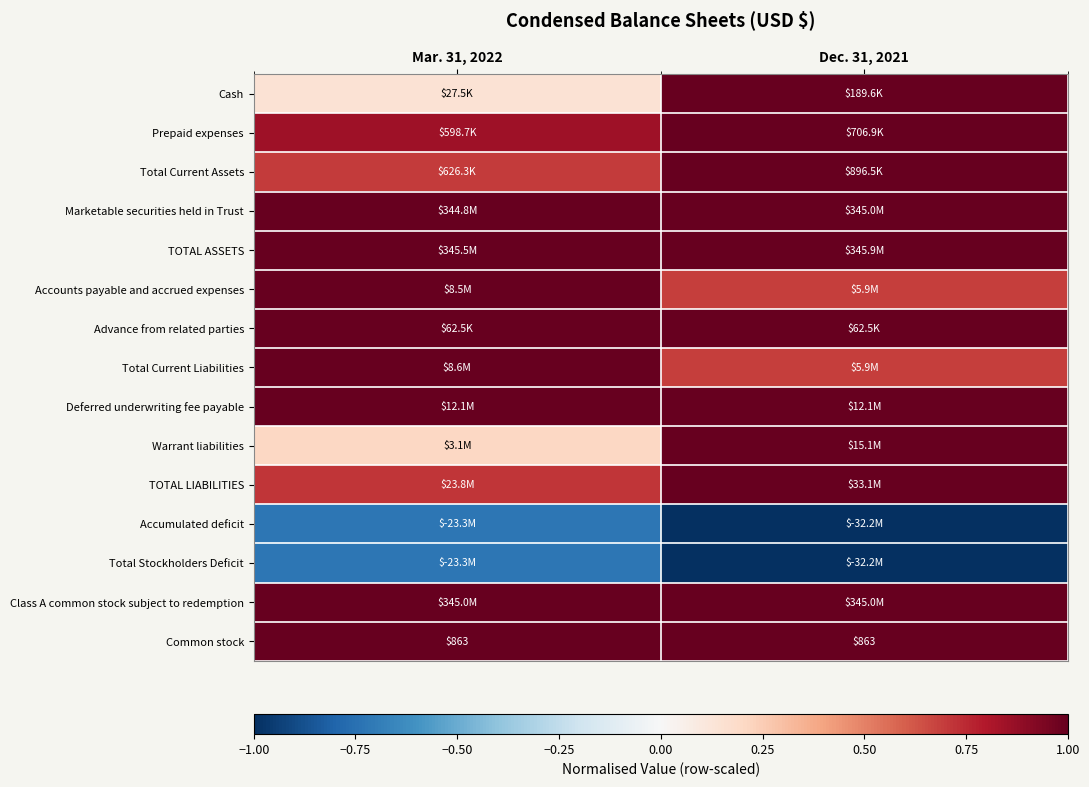

Is the value of Total Current Assets at Mar. 31, 2022 greater than the value of Prepaid expenses at Dec. 31, 2021?

No